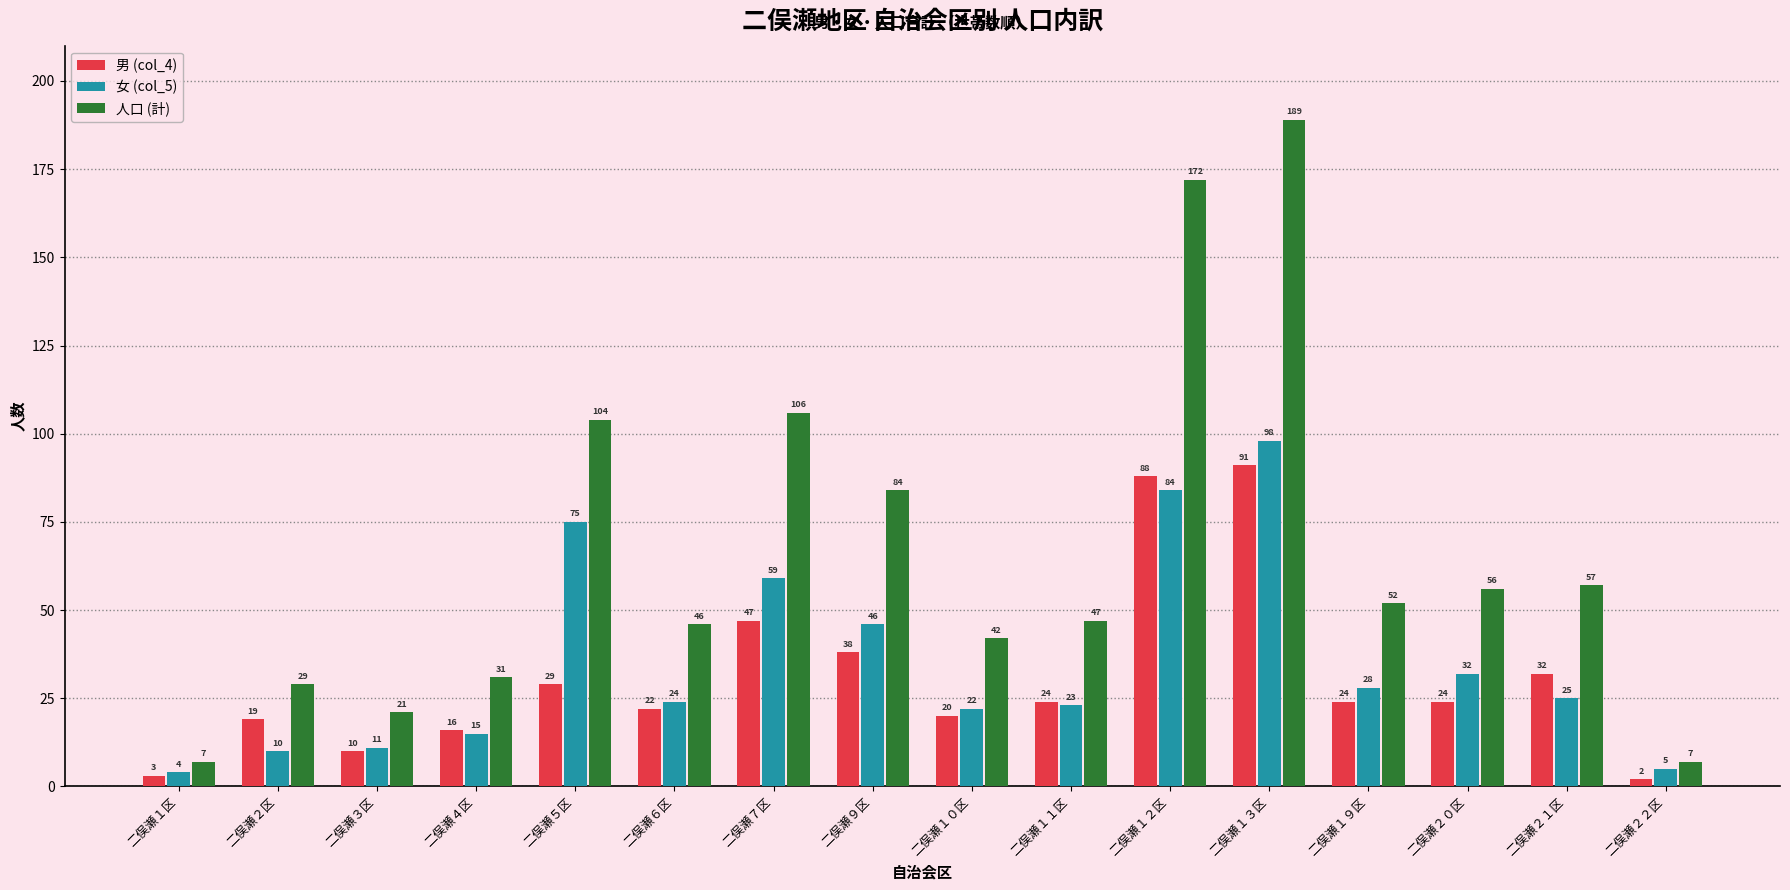

Rank the series at 二俣瀬１３区 from highest to lowest value.

人口 (計), 女 (col_5), 男 (col_4)